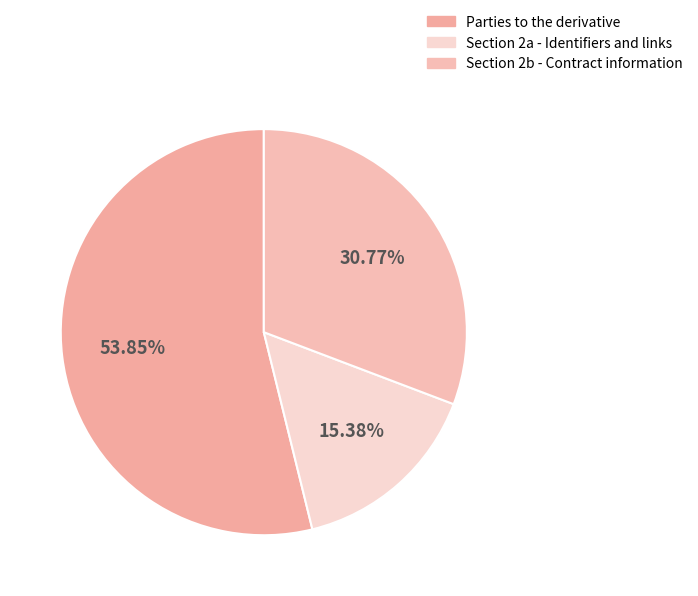

What is the total percentage of Section 2a - Identifiers and links and Section 2b - Contract information?

46.2%